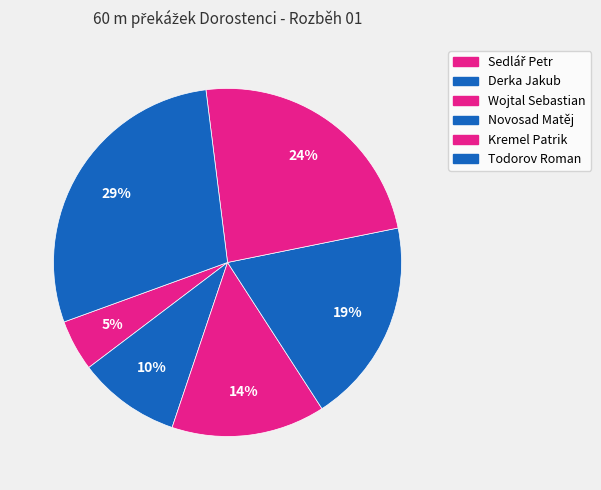

To the nearest percent, what percentage of the pie is Kremel Patrik?

24%